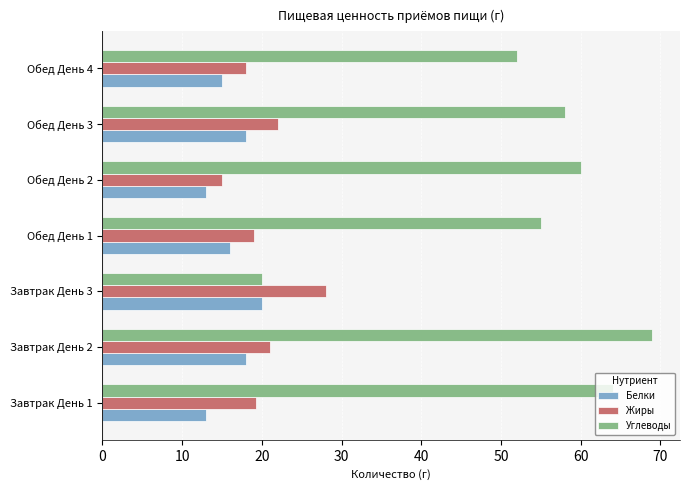

Is it true that Жиры equals 15.0 at Обед День 2?

True